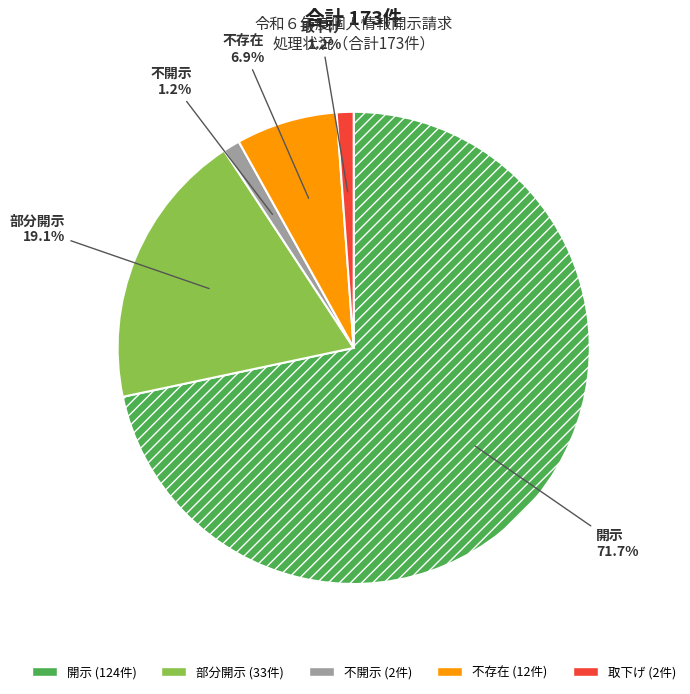

Which category has the biggest portion of the pie?

開示